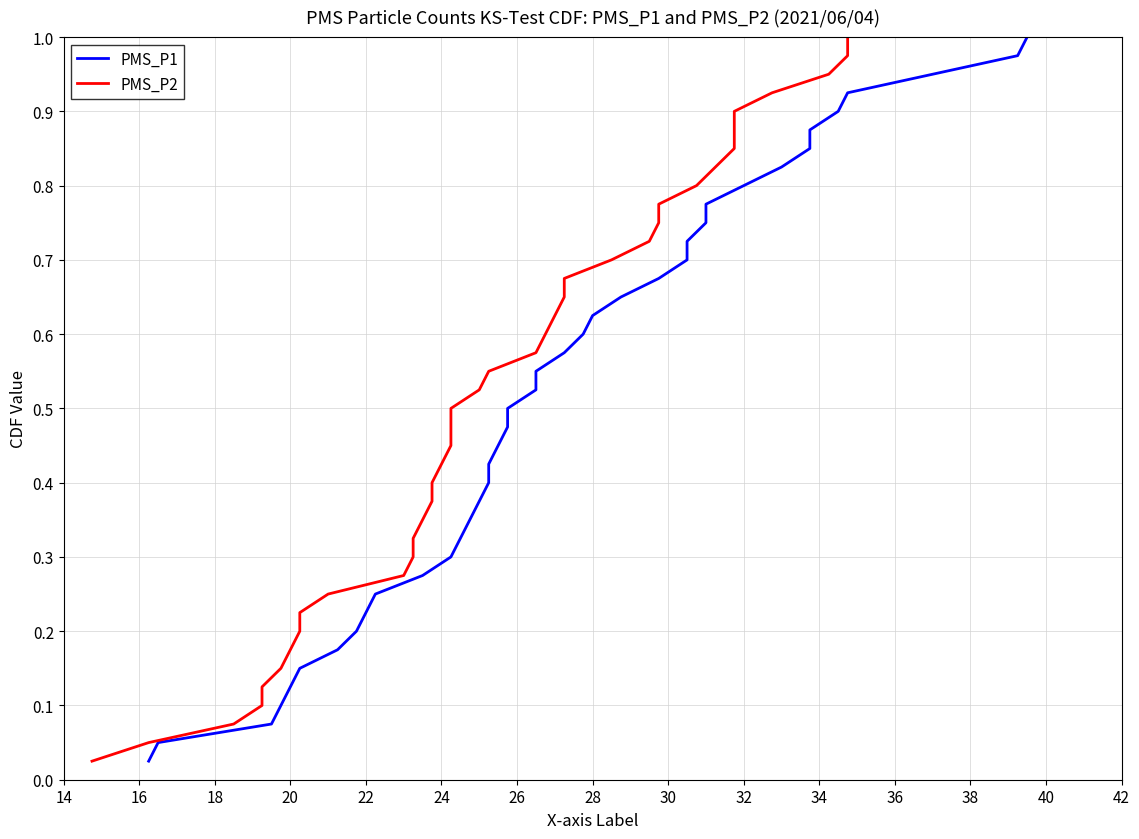

Reading right to left, list all the values displayed in this chart.

PMS_P1: 1.0	1.0	0.9	0.9	0.9	0.9	0.8	0.8	0.8	0.8	0.8	0.7	0.7	0.7	0.7	0.6	0.6	0.6	0.6	0.5	0.5	0.5	0.5	0.4	0.4	0.4	0.3	0.3	0.3	0.3	0.2	0.2	0.2	0.2	0.1	0.1	0.1	0.1	0.1	0.0
PMS_P2: 1.0	1.0	0.9	0.9	0.9	0.9	0.8	0.8	0.8	0.8	0.8	0.7	0.7	0.7	0.7	0.6	0.6	0.6	0.6	0.5	0.5	0.5	0.5	0.4	0.4	0.4	0.3	0.3	0.3	0.3	0.2	0.2	0.2	0.2	0.1	0.1	0.1	0.1	0.1	0.0